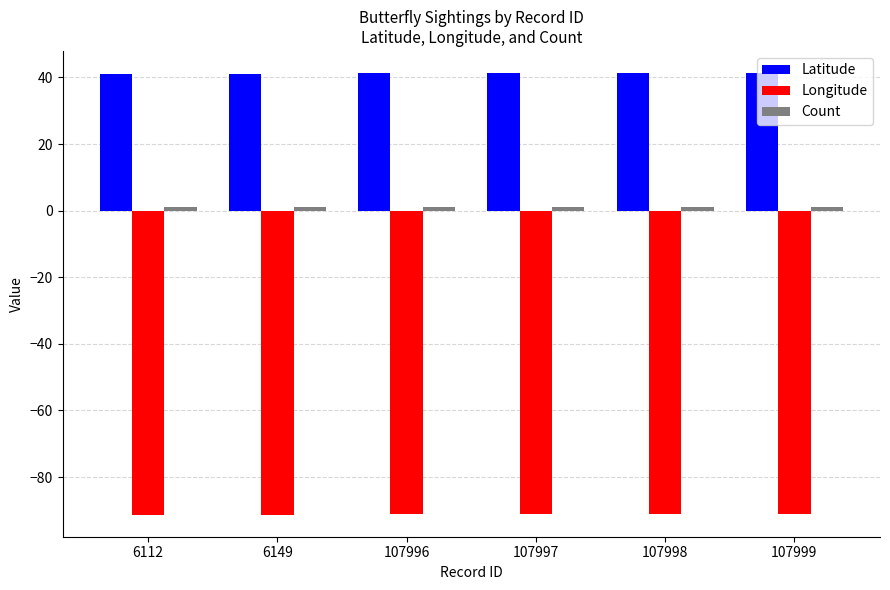

What is the smallest value displayed?

-91.3